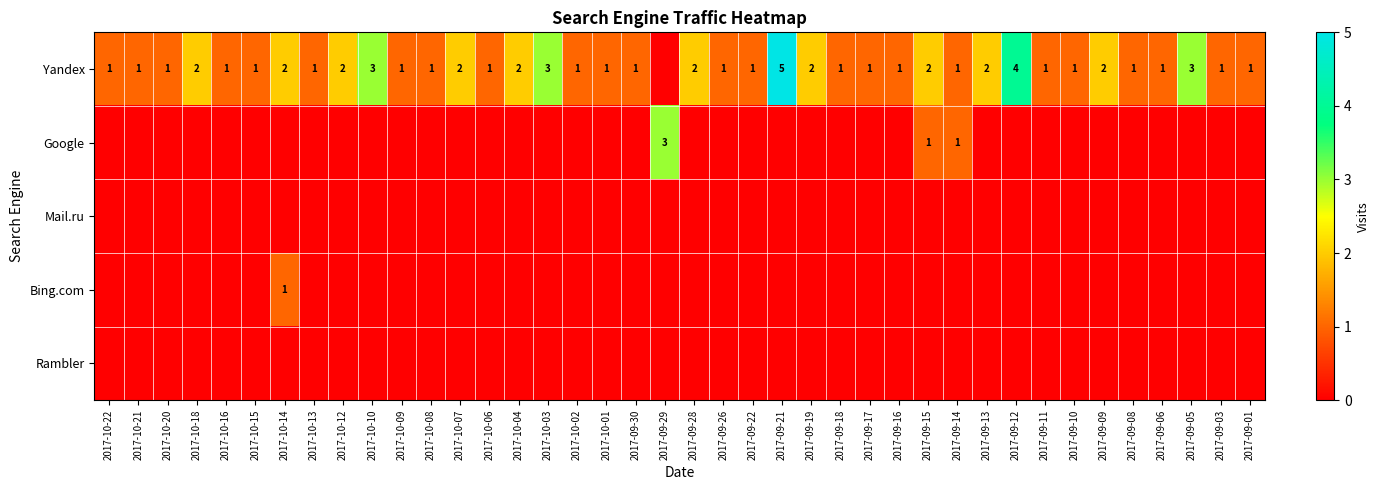

The value of Yandex at 2017-09-03 is 1. True or false?

True